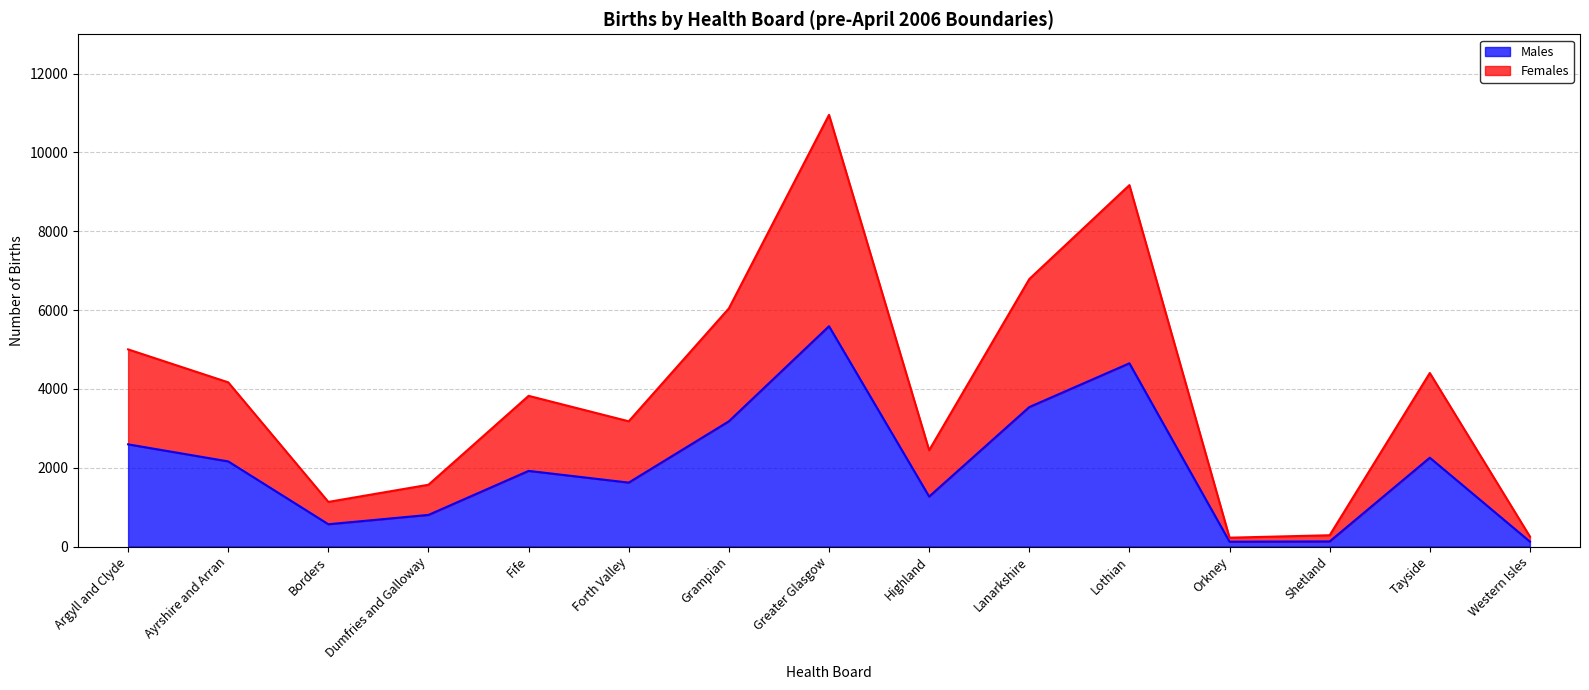

True or false: Females and Males cross at least once.

False